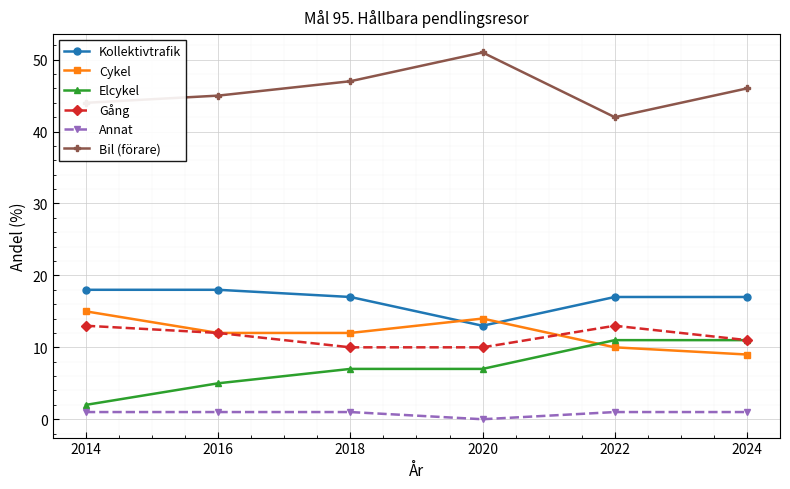

True or false: Cykel and Annat intersect in this chart.

False